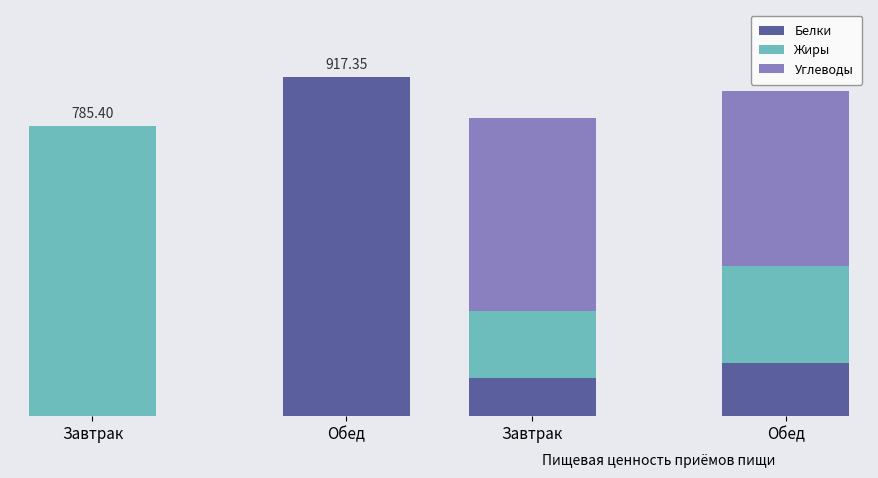

Read the Углеводы value at Обед.

88.9